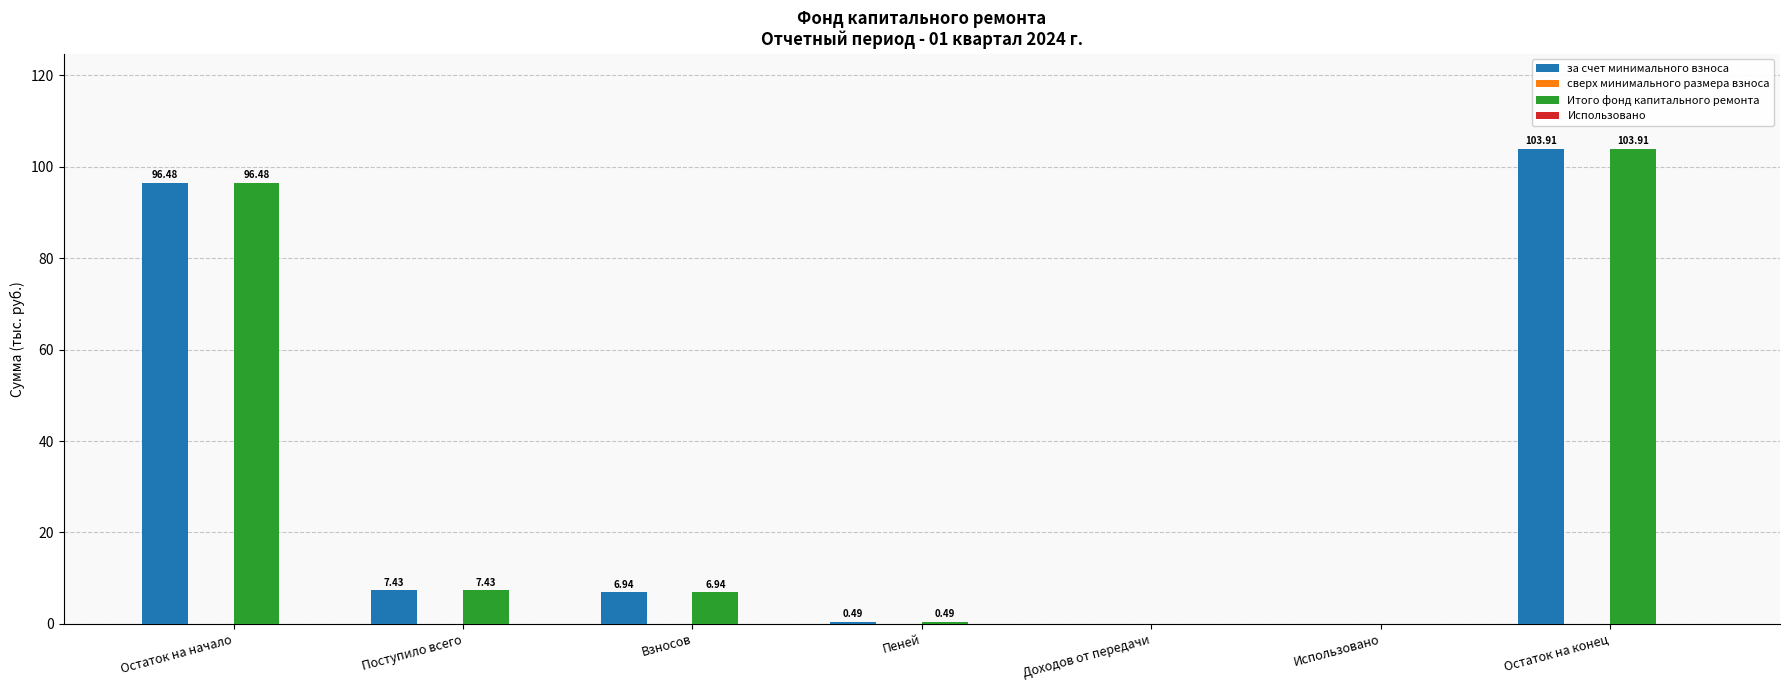

At which label is Итого фонд капитального ремонта closest to 51?

Поступило всего